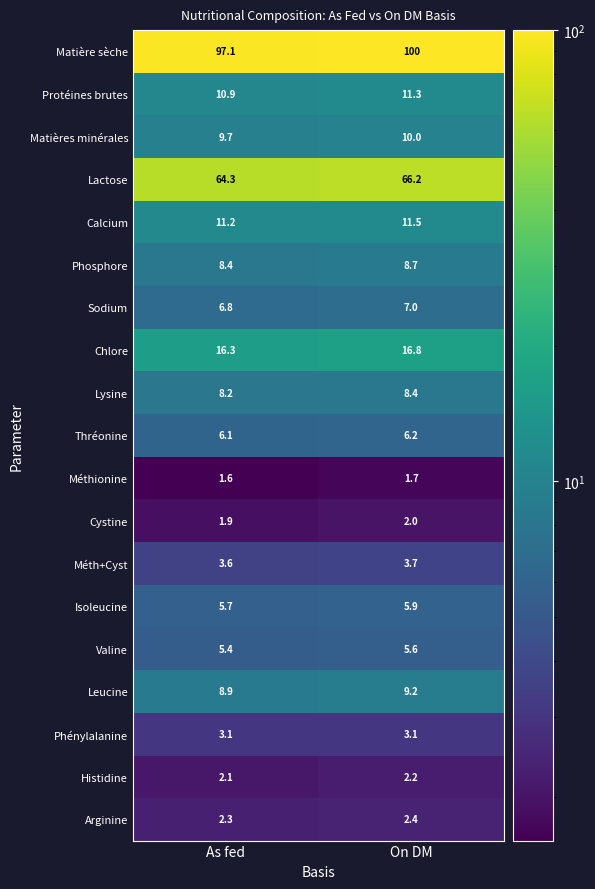

The Phénylalanine series shows 3.1 at On DM. True or false?

True